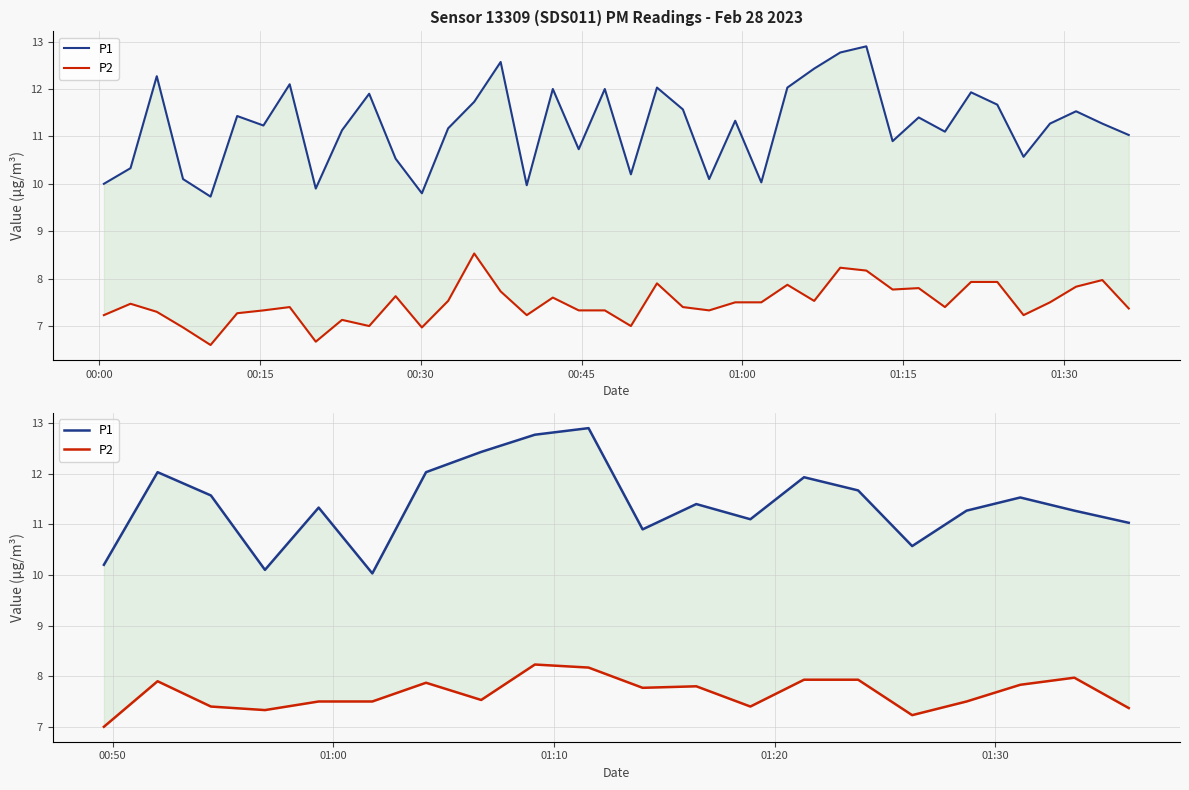

Reading right to left, transcribe all the data shown in this chart.

P1: 11.0	11.3	11.5	11.3	10.6	11.7	11.9	11.1	11.4	10.9	12.9	12.8	12.4	12.0	10.0	11.3	10.1	11.6	12.0	10.2
P2: 7.4	8.0	7.8	7.5	7.2	7.9	7.9	7.4	7.8	7.8	8.2	8.2	7.5	7.9	7.5	7.5	7.3	7.4	7.9	7.0